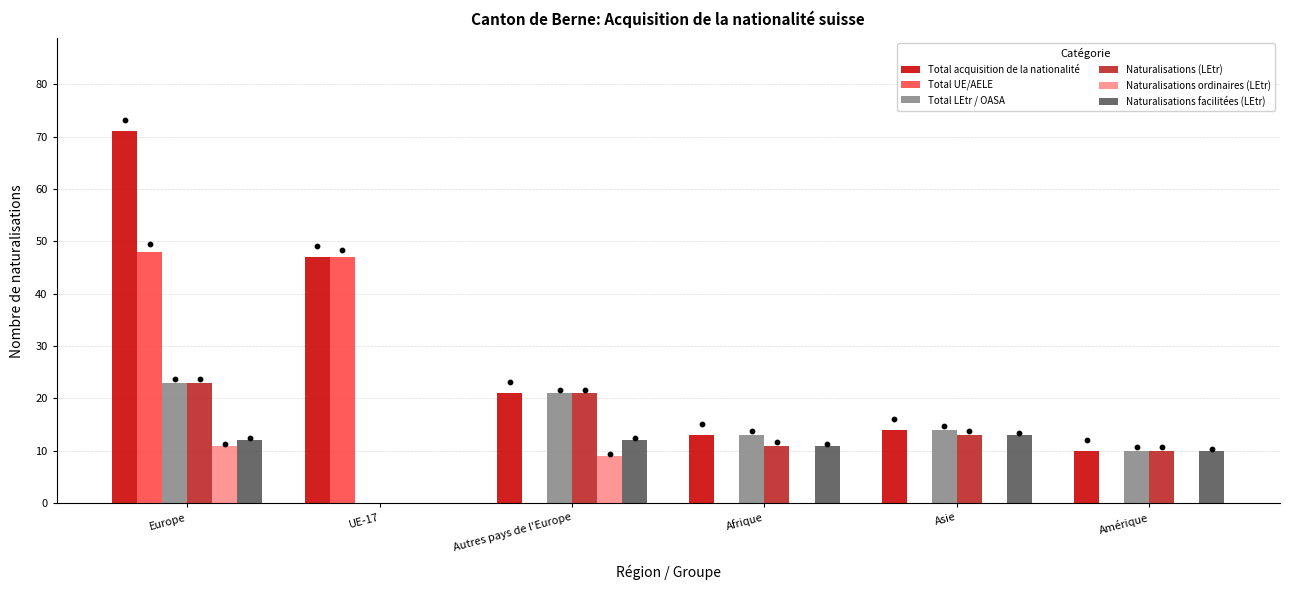

Which series reaches the maximum Y coordinate?

Total acquisition de la nationalité